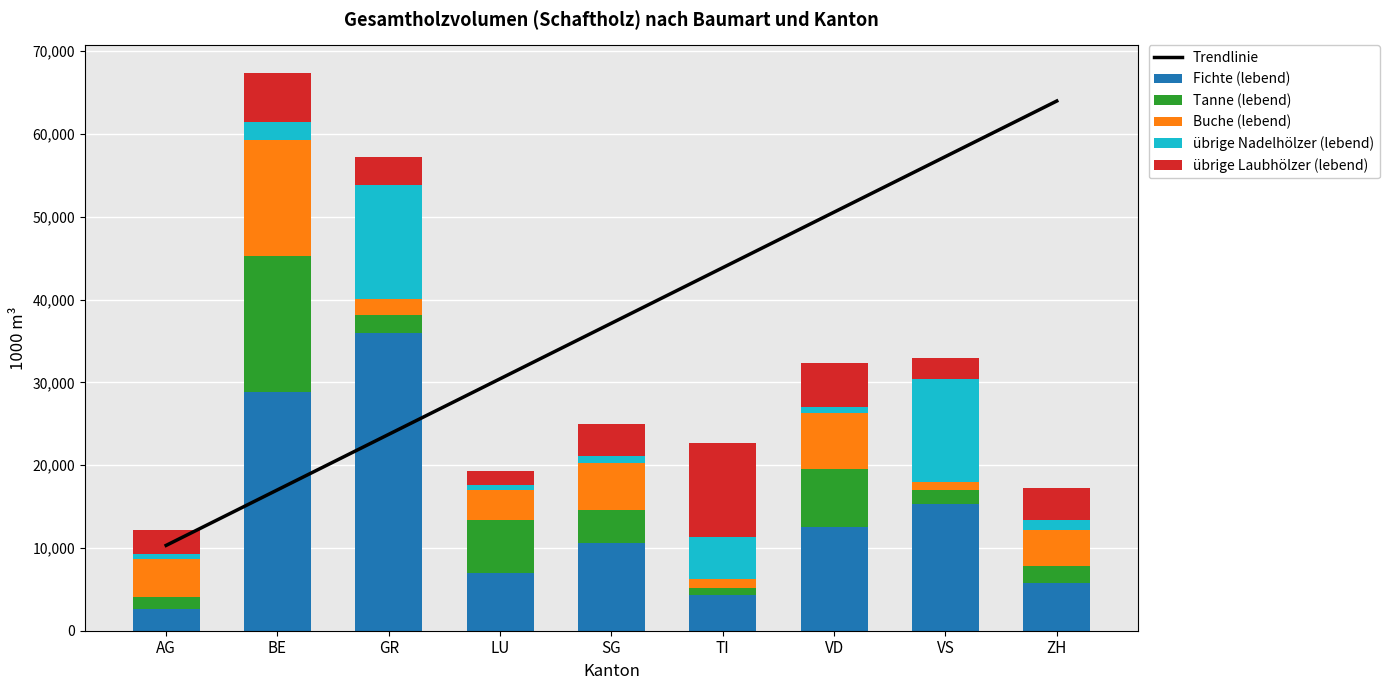

At how many categories does at least one series exceed 26650?

8